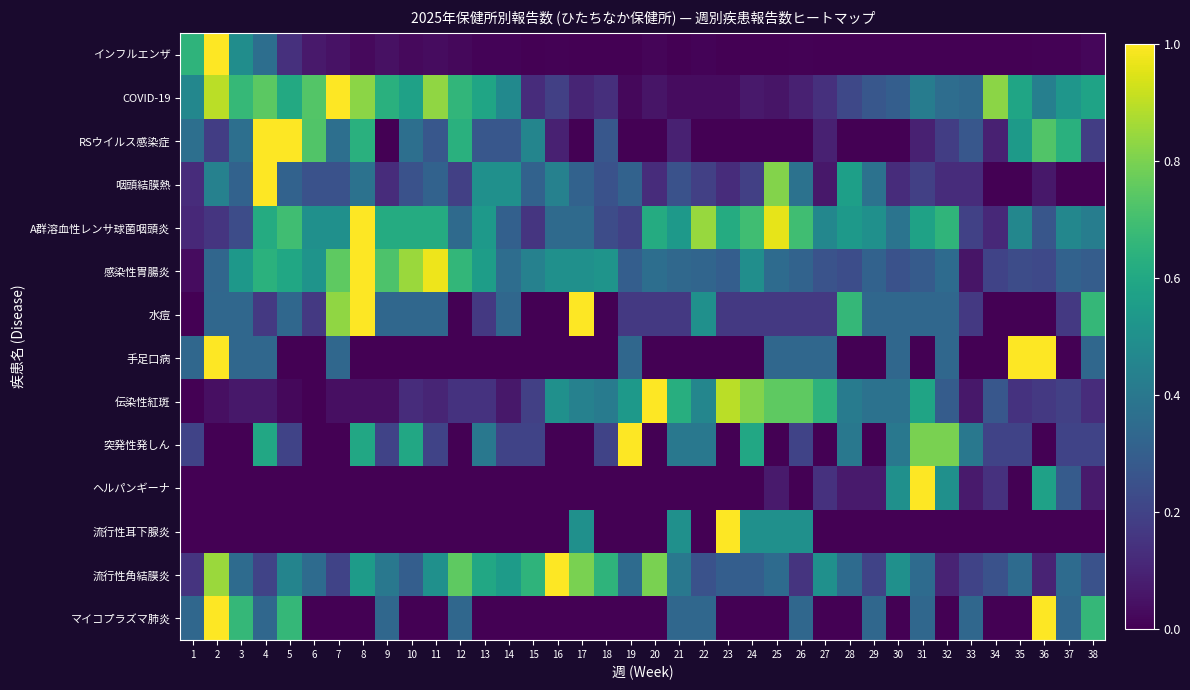

Reading left to right, extract all data points from this chart.

インフルエンザ: 1=0.6	2=1.0	3=0.5	4=0.4	5=0.1	6=0.1	7=0.0	8=0.0	9=0.0	10=0.0	11=0.0	12=0.0	13=0.0	14=0.0	15=0.0	16=0.0	17=0.0	18=0.0	19=0.0	20=0.0	21=0.0	22=0.0	23=0.0	24=0.0	25=0.0	26=0.0	27=0.0	28=0.0	29=0.0	30=0.0	31=0.0	32=0.0	33=0.0	34=0.0	35=0.0	36=0.0	37=0.0	38=0.0
COVID-19: 1=0.5	2=0.9	3=0.7	4=0.7	5=0.6	6=0.7	7=1.0	8=0.8	9=0.6	10=0.6	11=0.8	12=0.7	13=0.6	14=0.5	15=0.1	16=0.2	17=0.1	18=0.1	19=0.0	20=0.1	21=0.0	22=0.0	23=0.0	24=0.1	25=0.1	26=0.1	27=0.1	28=0.2	29=0.3	30=0.3	31=0.4	32=0.4	33=0.3	34=0.8	35=0.6	36=0.4	37=0.5	38=0.6
RSウイルス感染症: 1=0.4	2=0.2	3=0.4	4=1.0	5=1.0	6=0.7	7=0.4	8=0.6	9=0.0	10=0.4	11=0.3	12=0.6	13=0.3	14=0.3	15=0.5	16=0.1	17=0.0	18=0.3	19=0.0	20=0.0	21=0.1	22=0.0	23=0.0	24=0.0	25=0.0	26=0.0	27=0.1	28=0.0	29=0.0	30=0.0	31=0.1	32=0.2	33=0.3	34=0.1	35=0.5	36=0.7	37=0.6	38=0.2
咽頭結膜熱: 1=0.1	2=0.4	3=0.3	4=1.0	5=0.3	6=0.2	7=0.2	8=0.4	9=0.1	10=0.2	11=0.3	12=0.2	13=0.5	14=0.5	15=0.3	16=0.4	17=0.3	18=0.2	19=0.3	20=0.1	21=0.2	22=0.2	23=0.1	24=0.2	25=0.8	26=0.4	27=0.1	28=0.6	29=0.4	30=0.1	31=0.2	32=0.1	33=0.1	34=0.0	35=0.0	36=0.1	37=0.0	38=0.0
A群溶血性レンサ球菌咽頭炎: 1=0.1	2=0.2	3=0.2	4=0.6	5=0.7	6=0.5	7=0.5	8=1.0	9=0.6	10=0.6	11=0.6	12=0.3	13=0.5	14=0.3	15=0.2	16=0.3	17=0.3	18=0.2	19=0.2	20=0.6	21=0.5	22=0.8	23=0.6	24=0.7	25=1.0	26=0.7	27=0.5	28=0.5	29=0.5	30=0.4	31=0.6	32=0.7	33=0.2	34=0.1	35=0.5	36=0.3	37=0.5	38=0.4
感染性胃腸炎: 1=0.0	2=0.3	3=0.5	4=0.6	5=0.6	6=0.5	7=0.8	8=1.0	9=0.7	10=0.8	11=1.0	12=0.7	13=0.6	14=0.4	15=0.4	16=0.5	17=0.5	18=0.5	19=0.3	20=0.4	21=0.3	22=0.3	23=0.3	24=0.5	25=0.3	26=0.3	27=0.3	28=0.2	29=0.3	30=0.2	31=0.3	32=0.3	33=0.1	34=0.2	35=0.2	36=0.2	37=0.3	38=0.3
水痘: 1=0.0	2=0.3	3=0.3	4=0.2	5=0.3	6=0.2	7=0.8	8=1.0	9=0.3	10=0.3	11=0.3	12=0.0	13=0.2	14=0.3	15=0.0	16=0.0	17=1.0	18=0.0	19=0.2	20=0.2	21=0.2	22=0.5	23=0.2	24=0.2	25=0.2	26=0.2	27=0.2	28=0.7	29=0.3	30=0.3	31=0.3	32=0.3	33=0.2	34=0.0	35=0.0	36=0.0	37=0.2	38=0.7
手足口病: 1=0.3	2=1.0	3=0.3	4=0.3	5=0.0	6=0.0	7=0.3	8=0.0	9=0.0	10=0.0	11=0.0	12=0.0	13=0.0	14=0.0	15=0.0	16=0.0	17=0.0	18=0.0	19=0.3	20=0.0	21=0.0	22=0.0	23=0.0	24=0.0	25=0.3	26=0.3	27=0.3	28=0.0	29=0.0	30=0.3	31=0.0	32=0.3	33=0.0	34=0.0	35=1.0	36=1.0	37=0.0	38=0.3
伝染性紅斑: 1=0.0	2=0.0	3=0.1	4=0.1	5=0.0	6=0.0	7=0.0	8=0.0	9=0.0	10=0.1	11=0.1	12=0.1	13=0.1	14=0.1	15=0.2	16=0.5	17=0.4	18=0.4	19=0.5	20=1.0	21=0.6	22=0.5	23=0.9	24=0.8	25=0.8	26=0.8	27=0.6	28=0.4	29=0.4	30=0.4	31=0.6	32=0.3	33=0.1	34=0.3	35=0.1	36=0.2	37=0.2	38=0.1
突発性発しん: 1=0.2	2=0.0	3=0.0	4=0.6	5=0.2	6=0.0	7=0.0	8=0.6	9=0.2	10=0.6	11=0.2	12=0.0	13=0.4	14=0.2	15=0.2	16=0.0	17=0.0	18=0.2	19=1.0	20=0.0	21=0.4	22=0.4	23=0.0	24=0.6	25=0.0	26=0.2	27=0.0	28=0.4	29=0.0	30=0.4	31=0.8	32=0.8	33=0.4	34=0.2	35=0.2	36=0.0	37=0.2	38=0.2
ヘルパンギーナ: 1=0.0	2=0.0	3=0.0	4=0.0	5=0.0	6=0.0	7=0.0	8=0.0	9=0.0	10=0.0	11=0.0	12=0.0	13=0.0	14=0.0	15=0.0	16=0.0	17=0.0	18=0.0	19=0.0	20=0.0	21=0.0	22=0.0	23=0.0	24=0.0	25=0.1	26=0.0	27=0.1	28=0.1	29=0.1	30=0.5	31=1.0	32=0.5	33=0.1	34=0.1	35=0.0	36=0.6	37=0.3	38=0.1
流行性耳下腺炎: 1=0.0	2=0.0	3=0.0	4=0.0	5=0.0	6=0.0	7=0.0	8=0.0	9=0.0	10=0.0	11=0.0	12=0.0	13=0.0	14=0.0	15=0.0	16=0.0	17=0.5	18=0.0	19=0.0	20=0.0	21=0.5	22=0.0	23=1.0	24=0.5	25=0.5	26=0.5	27=0.0	28=0.0	29=0.0	30=0.0	31=0.0	32=0.0	33=0.0	34=0.0	35=0.0	36=0.0	37=0.0	38=0.0
流行性角結膜炎: 1=0.1	2=0.8	3=0.3	4=0.2	5=0.5	6=0.3	7=0.2	8=0.6	9=0.4	10=0.3	11=0.5	12=0.8	13=0.6	14=0.6	15=0.7	16=1.0	17=0.8	18=0.7	19=0.3	20=0.8	21=0.4	22=0.2	23=0.3	24=0.3	25=0.3	26=0.1	27=0.5	28=0.3	29=0.2	30=0.5	31=0.3	32=0.1	33=0.2	34=0.2	35=0.3	36=0.1	37=0.3	38=0.2
マイコプラズマ肺炎: 1=0.3	2=1.0	3=0.7	4=0.3	5=0.7	6=0.0	7=0.0	8=0.0	9=0.3	10=0.0	11=0.0	12=0.3	13=0.0	14=0.0	15=0.0	16=0.0	17=0.0	18=0.0	19=0.0	20=0.0	21=0.3	22=0.3	23=0.0	24=0.0	25=0.0	26=0.3	27=0.0	28=0.0	29=0.3	30=0.0	31=0.3	32=0.0	33=0.3	34=0.0	35=0.0	36=1.0	37=0.3	38=0.7